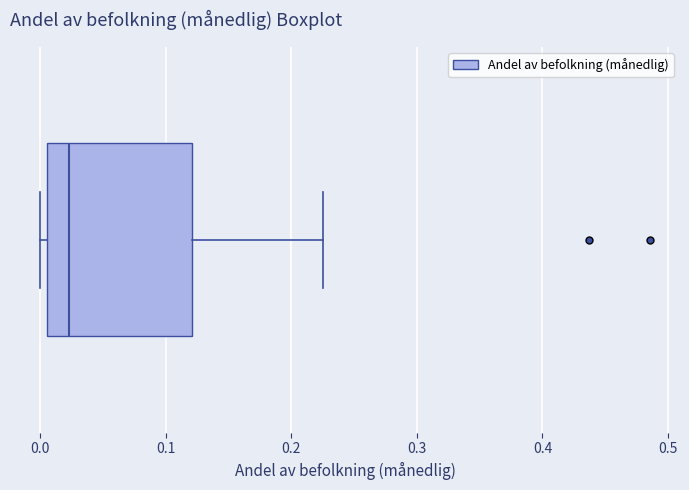

Read this box plot against the x-axis: the position of the median line, the range covered by the box, and the ends of both whiskers. The values are not printed on the chart, so give them approximately, as read against the axis.

median 0.02, box 0.01 to 0.12, whiskers 0.00 to 0.23